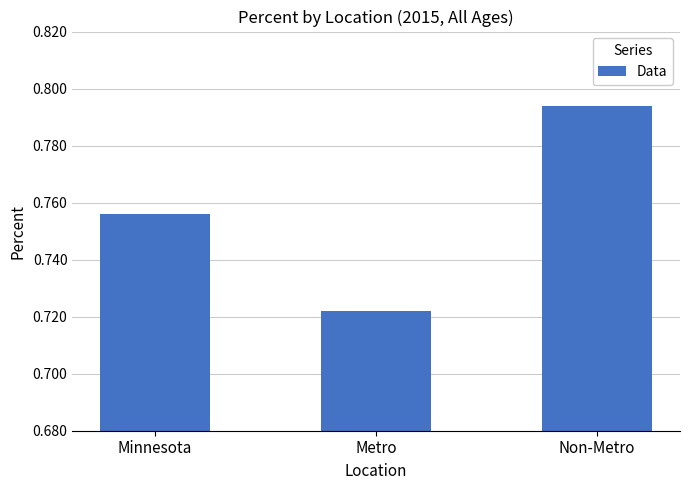

What is the label of the 2nd bar from the left?

Metro